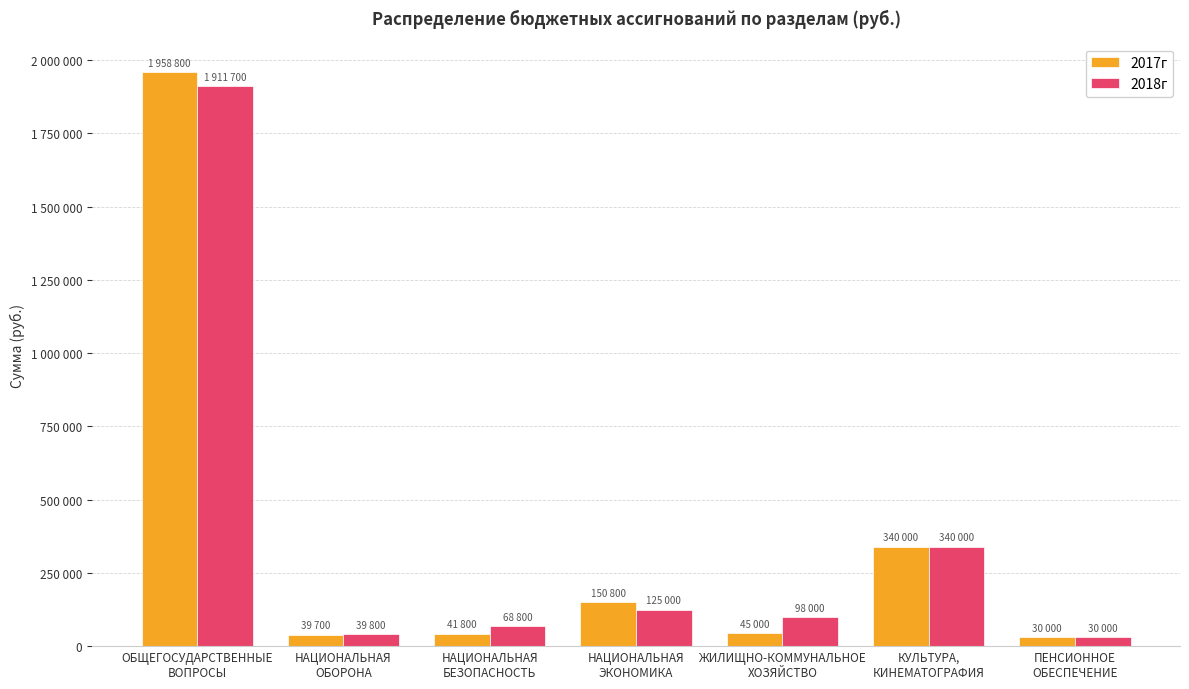

Reading right to left, what are all the values shown in this chart?

2017г: 30000	340000	45000	150800	41800	39700	1958800
2018г: 30000	340000	98000	125000	68800	39800	1911700